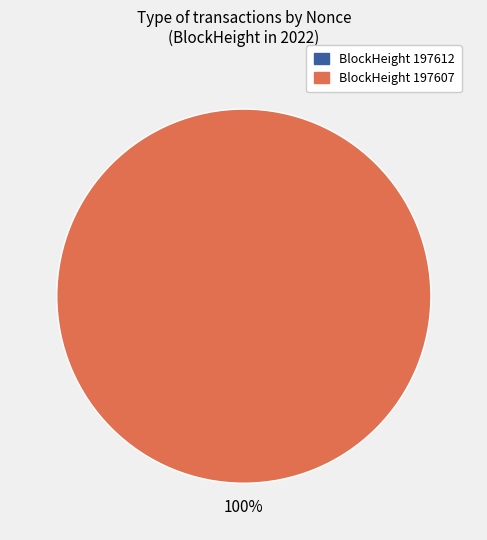

To the nearest percent, what percentage of the pie is 197607?

100%